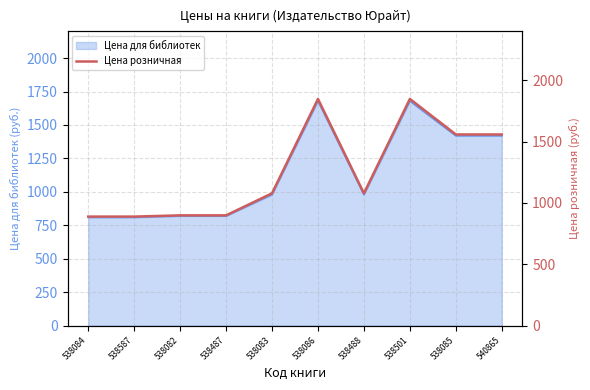

The chart shows a value of 889 at 538587. True or false?

True